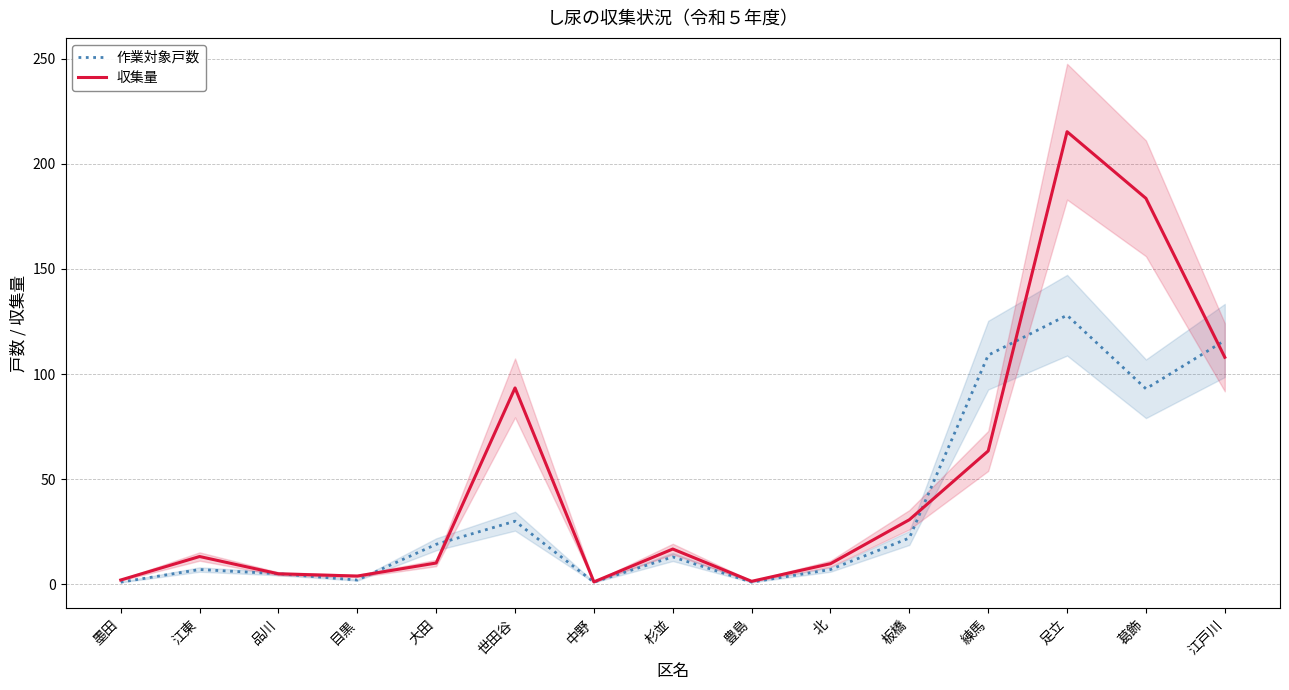

At which label does 作業対象戸数 first exceed 13?

大田